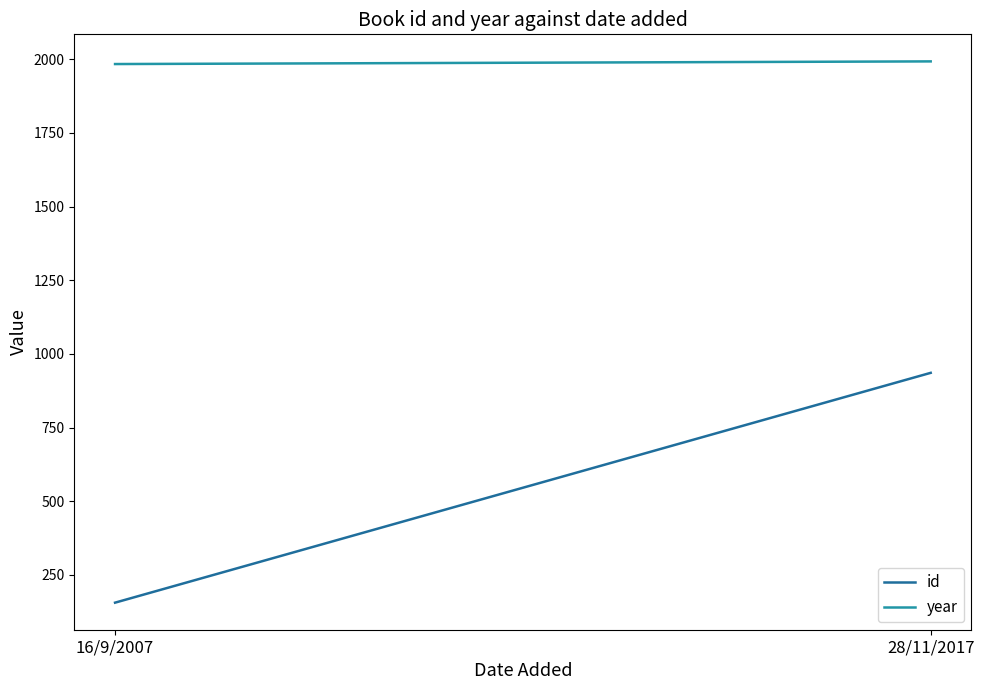

What position from the right is 28/11/2017?

1